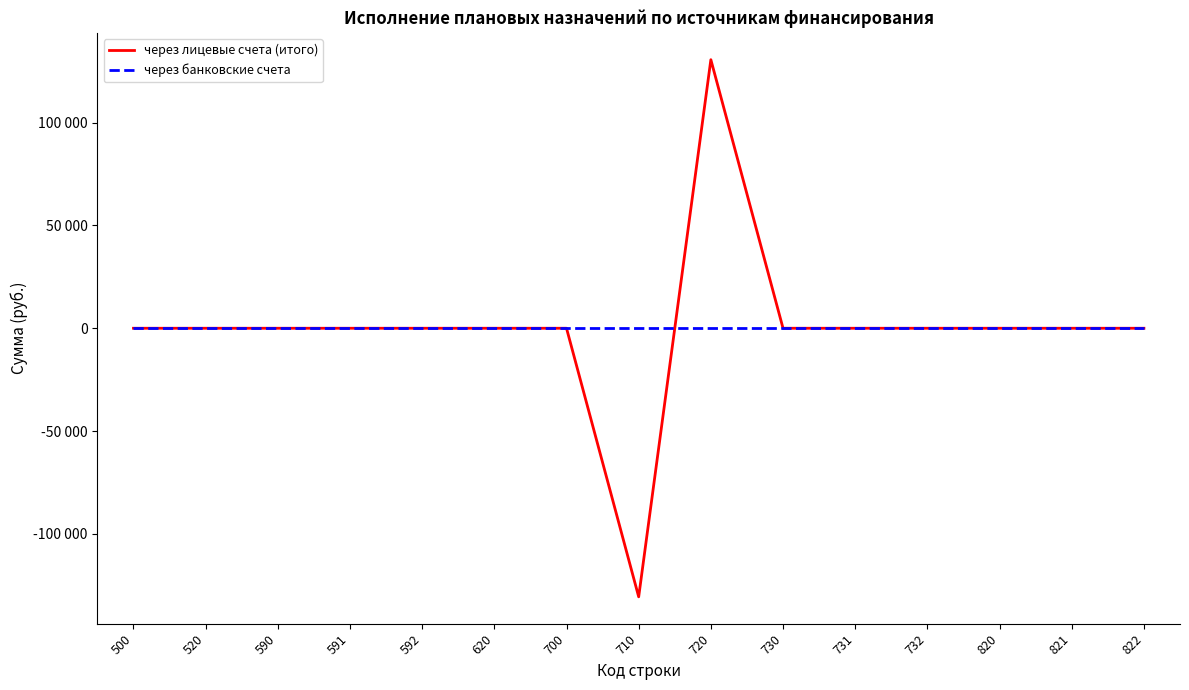

Rank the series at 821 from highest to lowest value.

через лицевые счета (итого), через банковские счета